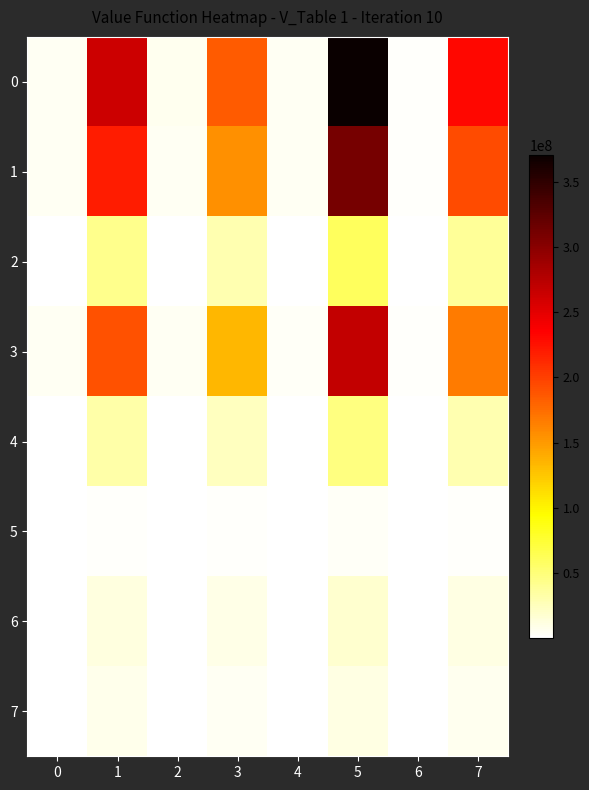

What is the smallest value displayed?

24366.4